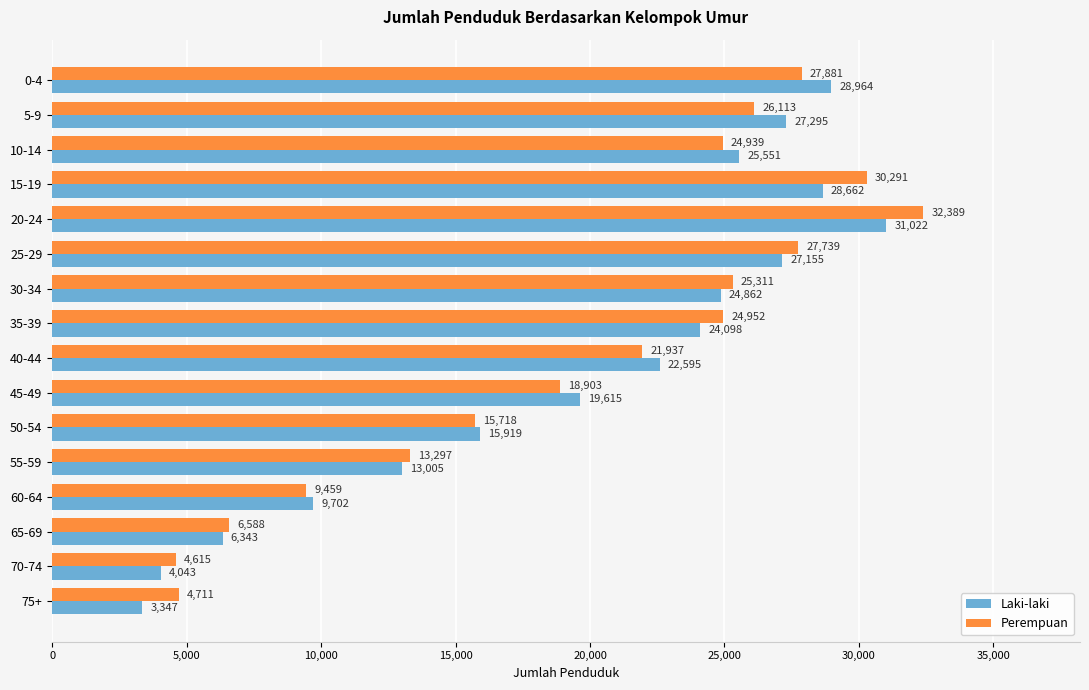

Which series has the largest total across all categories?

Perempuan